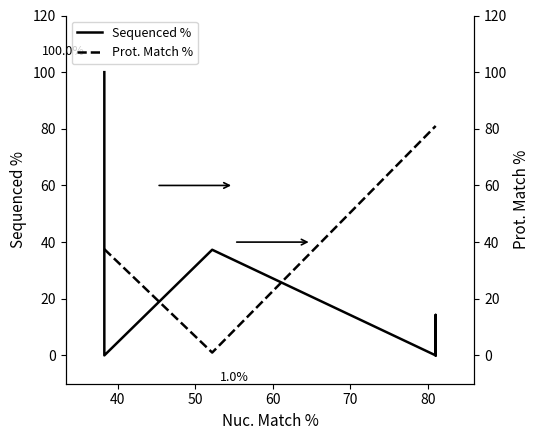

Is it true that Prot. Match % equals 81.0 at 80?

True